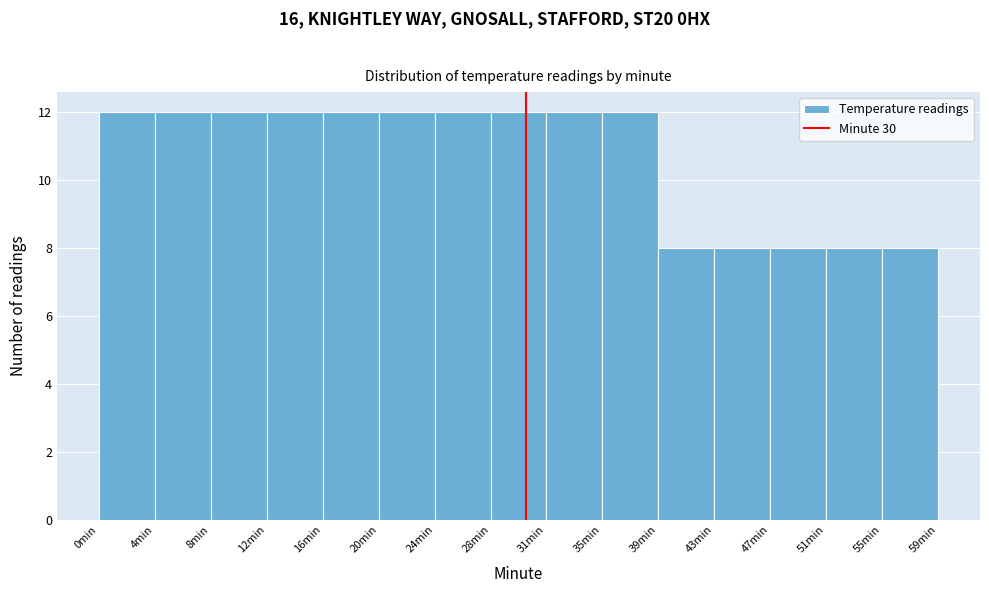

Reading left to right, list every bar in this chart as the range it spans on the x-axis followed by its height. Neither the bar edges nor the heights are printed on the chart, so give them approximately, as read against the axes.

0.0 to 4.0: 12
4.0 to 8.0: 12
8.0 to 12.0: 12
12.0 to 15.5: 12
15.5 to 19.5: 12
19.5 to 23.5: 12
23.5 to 27.5: 12
27.5 to 31.5: 12
31.5 to 35.5: 12
35.5 to 39.5: 12
39.5 to 43.5: 8
43.5 to 47.0: 8
47.0 to 51.0: 8
51.0 to 55.0: 8
55.0 to 59.0: 8